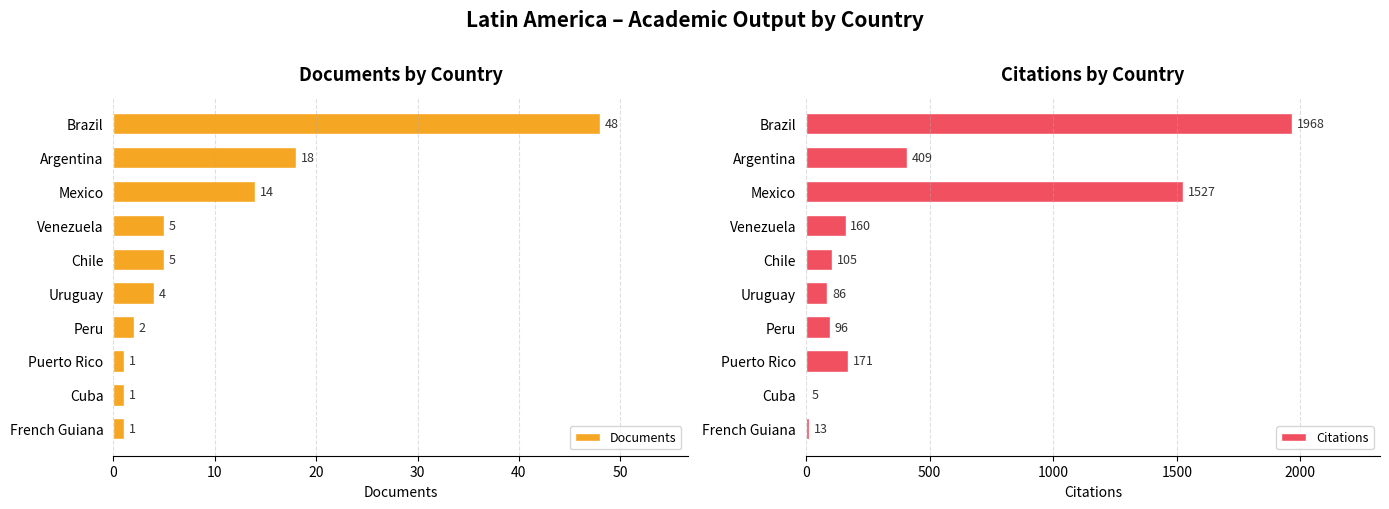

Which series has the largest range (max minus min)?

Citations